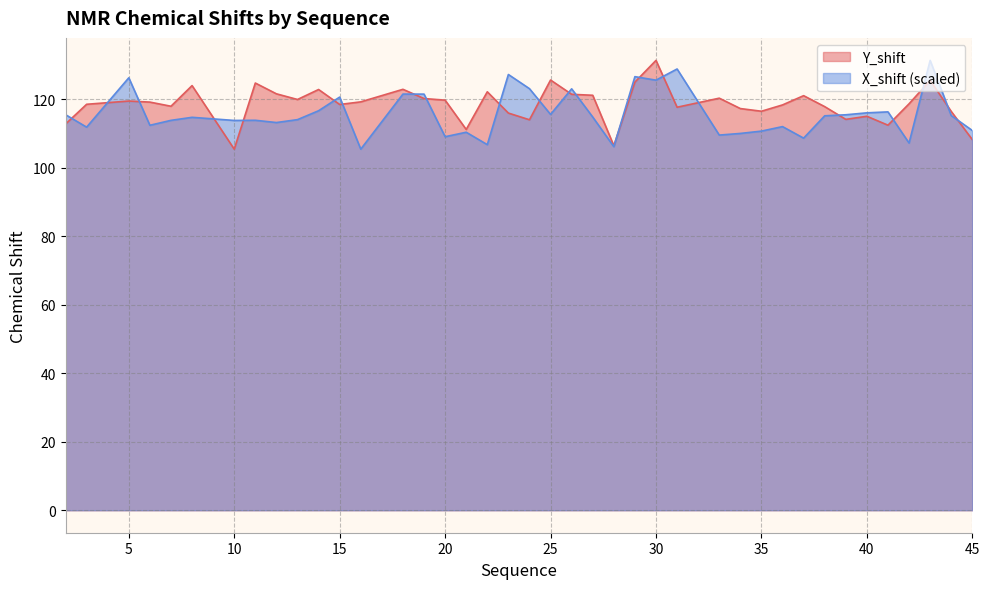

How many lines are shown in the chart?

2